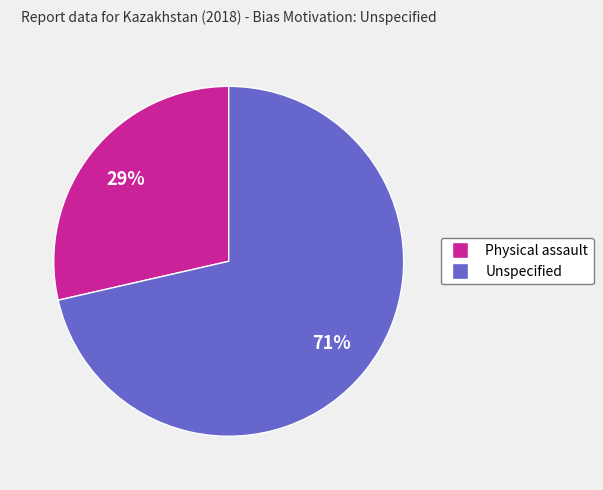

To the nearest percent, what is the combined percentage of Physical assault and Unspecified?

100%